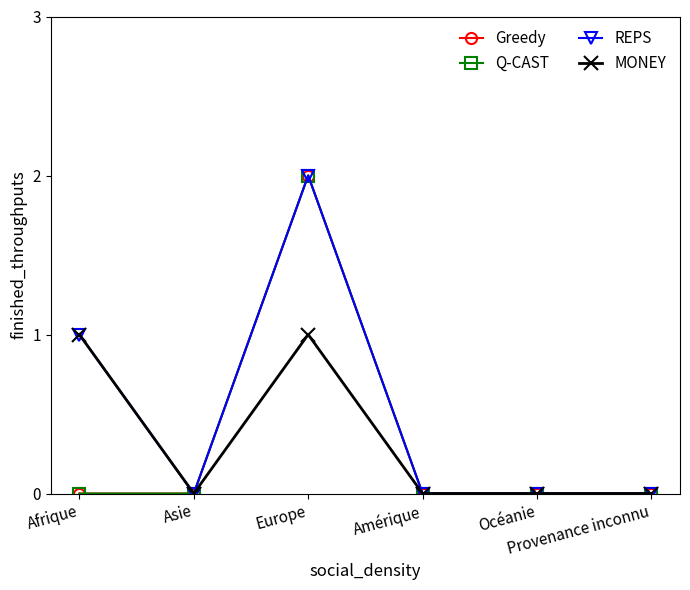

Does the chart have visible grid lines?

No